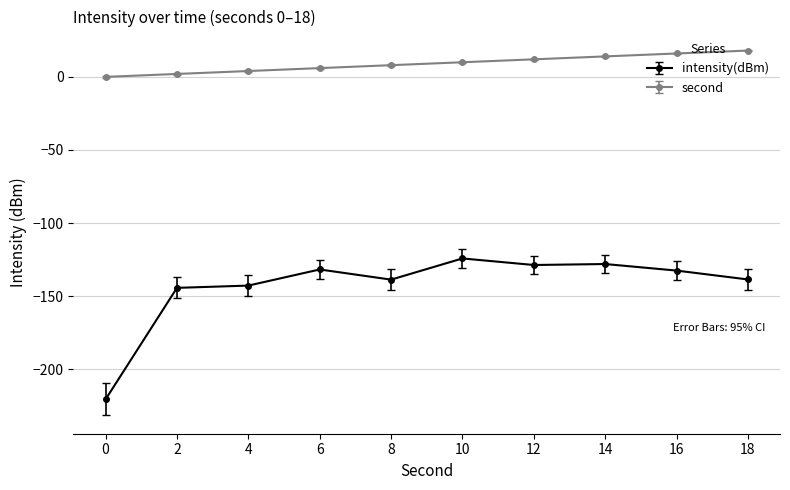

What is the average value of the second series?

9.0